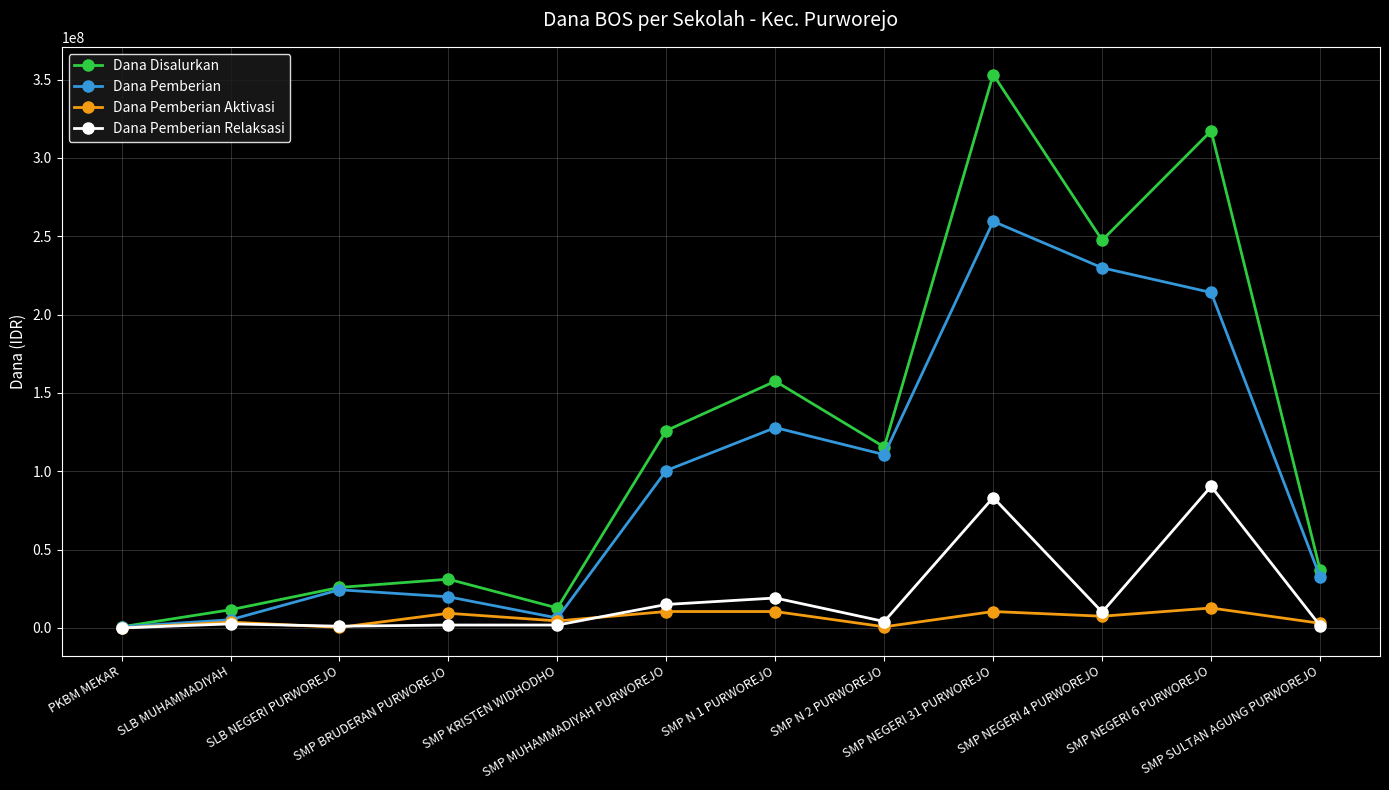

What is the label of the 1st point from the right?

SMP SULTAN AGUNG PURWOREJO